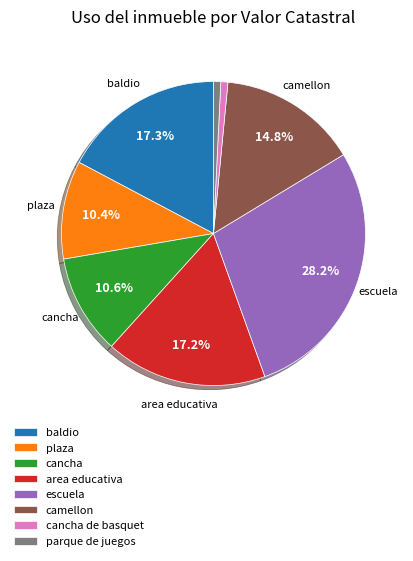

Is the sum of camellon and parque de juegos greater than half?

No